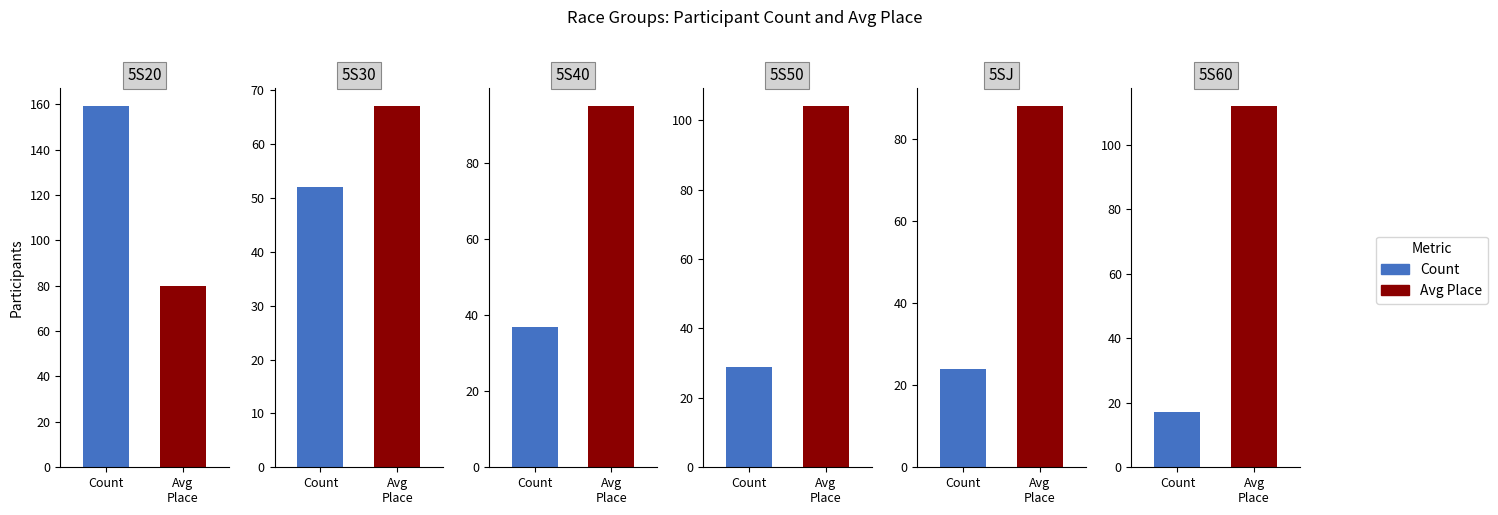

Which series has the largest total across all categories?

Avg Place